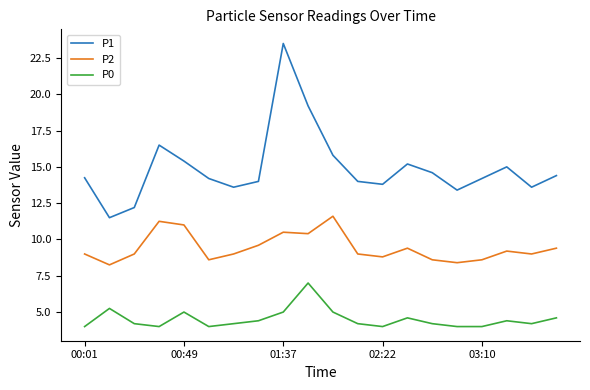

Count the number of categories in the chart.

20